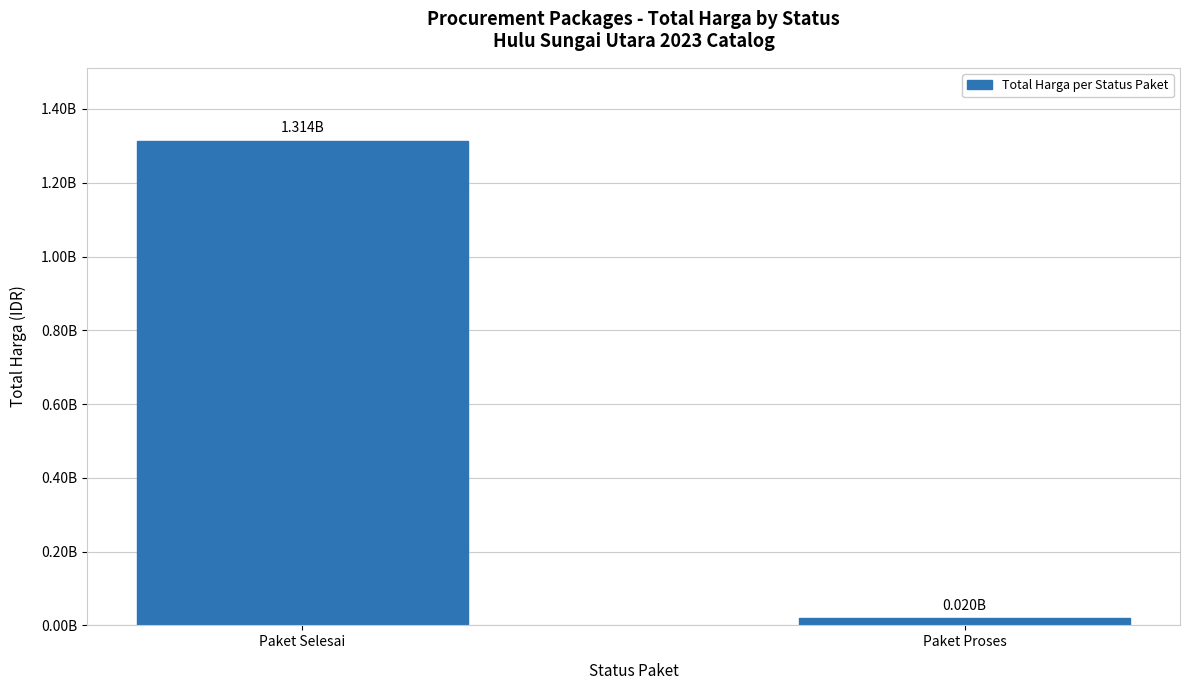

Are the bars horizontal?

No